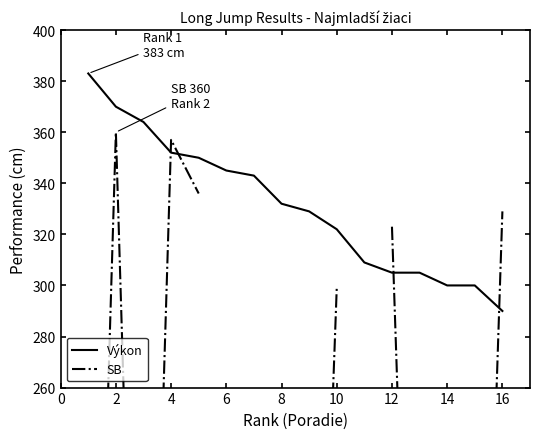

How many distinct data groups are displayed?

2